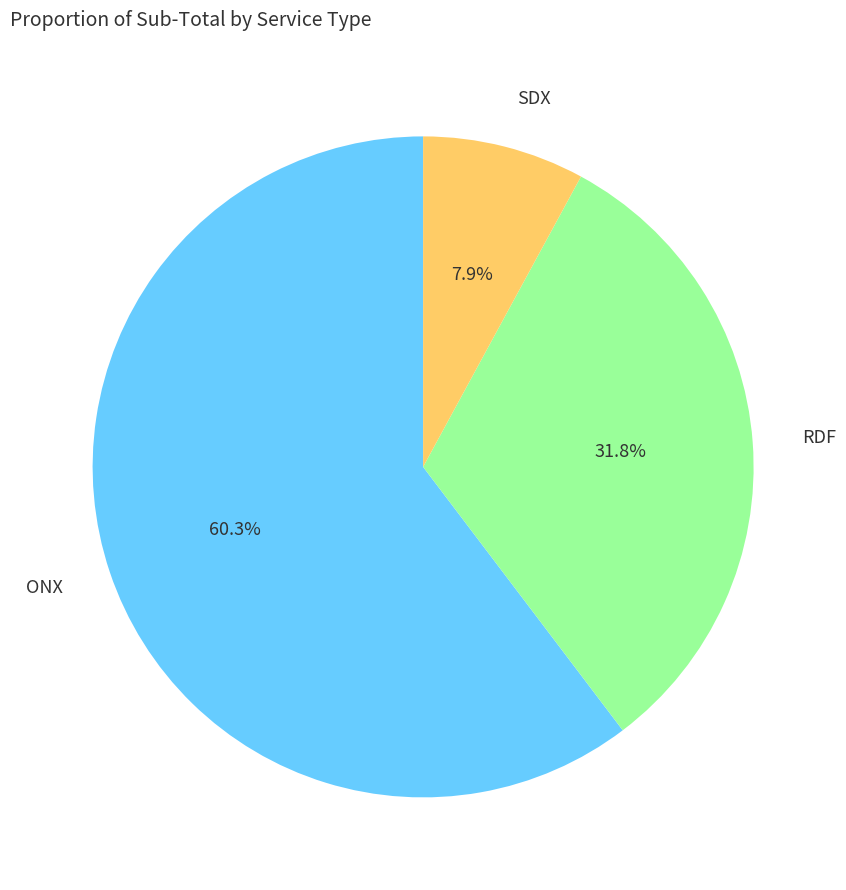

Is there any slice that represents more than half of the pie?

Yes